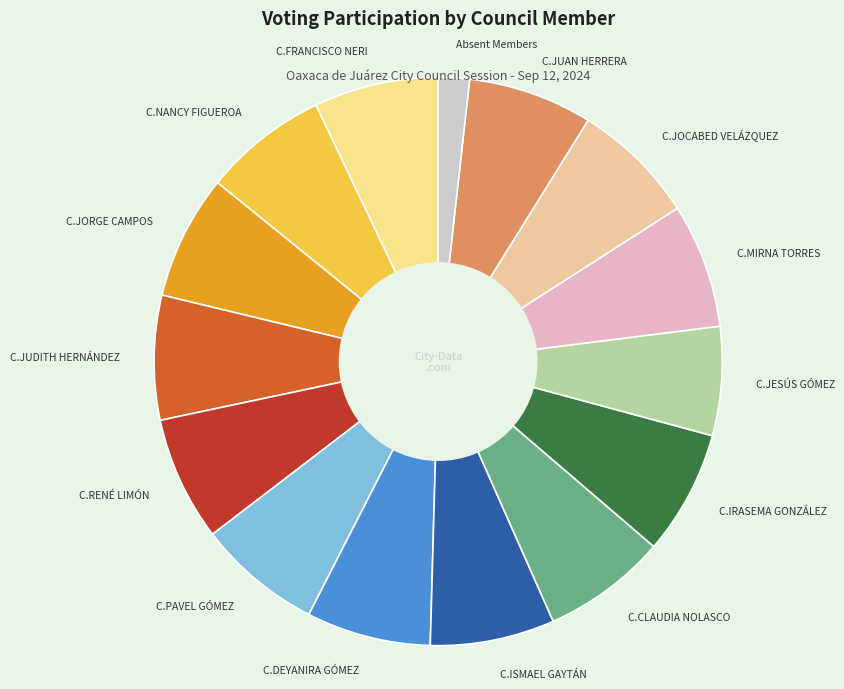

Is there a majority slice in this chart?

No